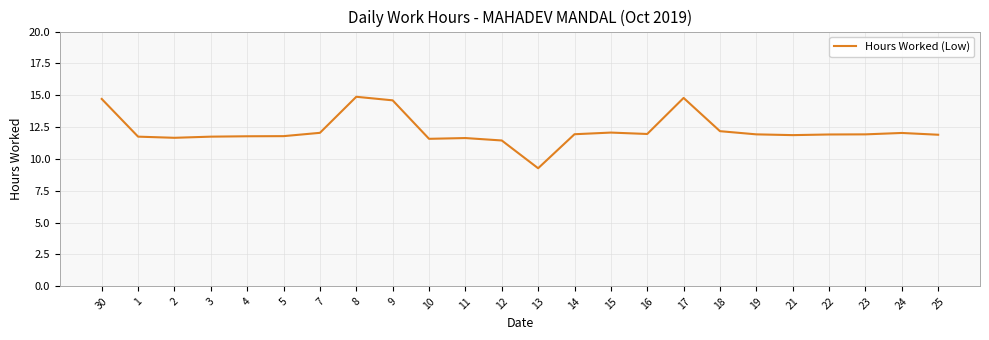

How many distinct data groups are displayed?

1